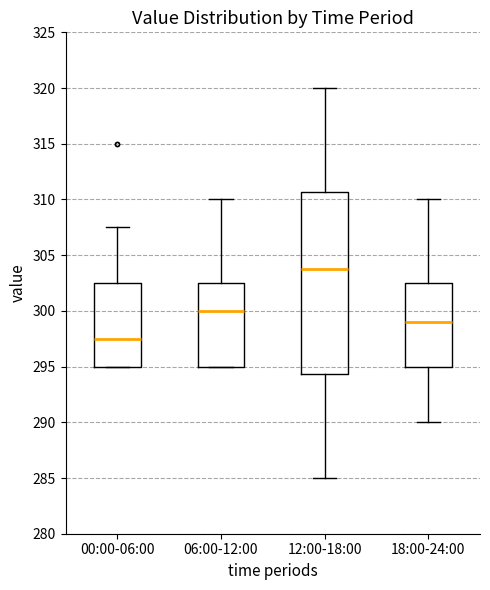

Reading left to right, transcribe this box plot: for each box, give where its median line is, the range the box spans, and where its two whiskers end, as read against the y-axis. The values are not printed on the chart, so give them approximately, as read against the axis.

00:00-06:00: median 297.5, box 295.0 to 302.5, whiskers 295.0 to 307.5
06:00-12:00: median 300.0, box 295.0 to 302.5, whiskers 295.0 to 310.0
12:00-18:00: median 304.0, box 294.5 to 310.5, whiskers 285.0 to 320.0
18:00-24:00: median 299.0, box 295.0 to 302.5, whiskers 290.0 to 310.0